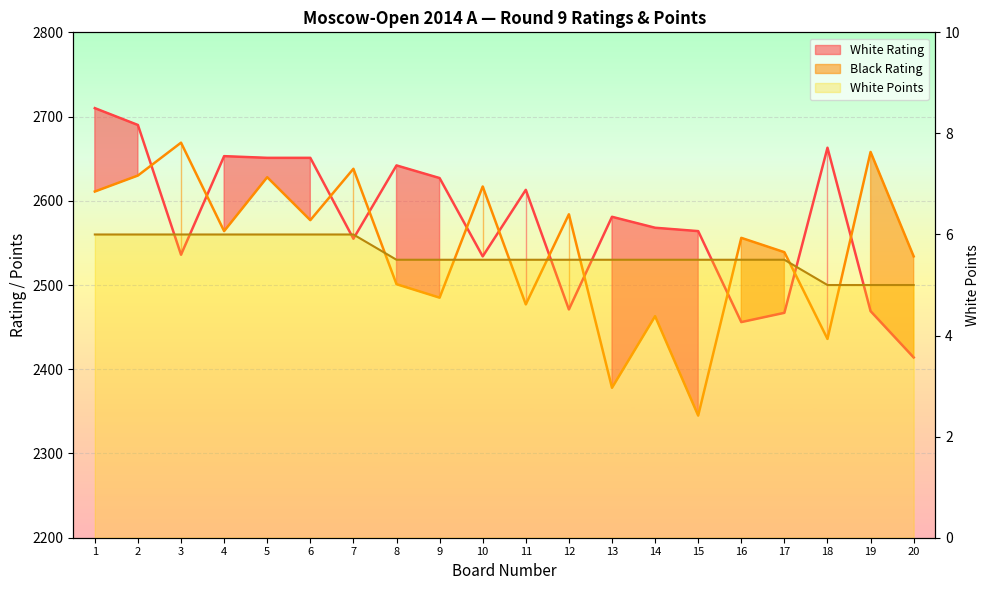

List the labels in order of White Points value, smallest first.

18, 19, 20, 8, 9, 10, 11, 12, 13, 14, 15, 16, 17, 1, 2, 3, 4, 5, 6, 7